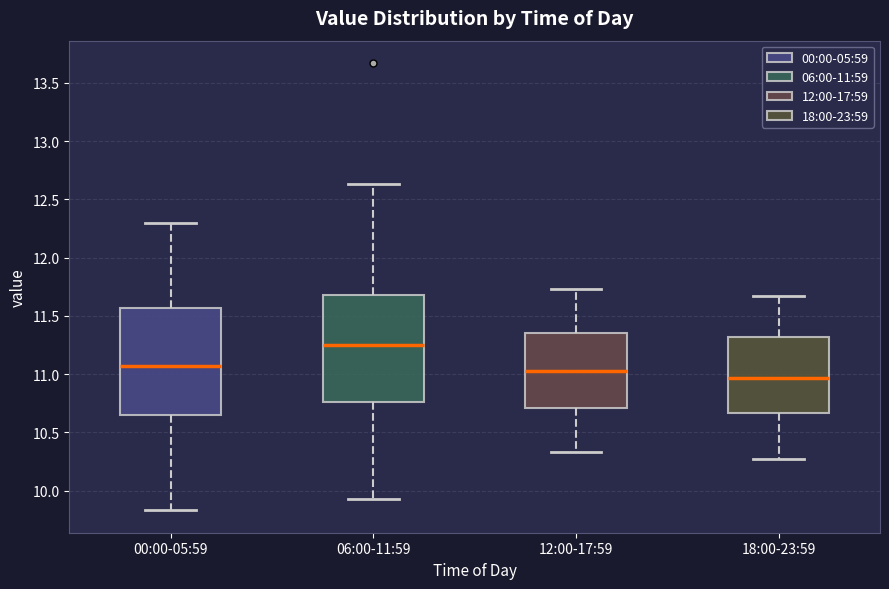

Reading left to right, transcribe this box plot: for each box, give where its median line is, the range the box spans, and where its two whiskers end, as read against the y-axis. The values are not printed on the chart, so give them approximately, as read against the axis.

00:00-05:59: median 11.05, box 10.65 to 11.55, whiskers 9.85 to 12.30
06:00-11:59: median 11.25, box 10.75 to 11.70, whiskers 9.95 to 12.65
12:00-17:59: median 11.05, box 10.70 to 11.35, whiskers 10.35 to 11.75
18:00-23:59: median 10.95, box 10.65 to 11.30, whiskers 10.25 to 11.65